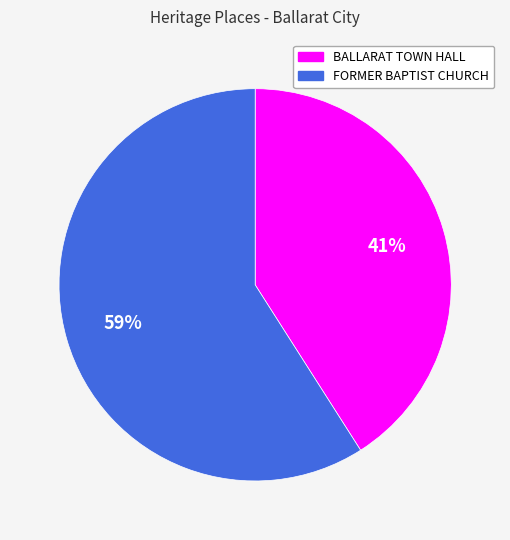

Which category has the biggest portion of the pie?

FORMER BAPTIST CHURCH